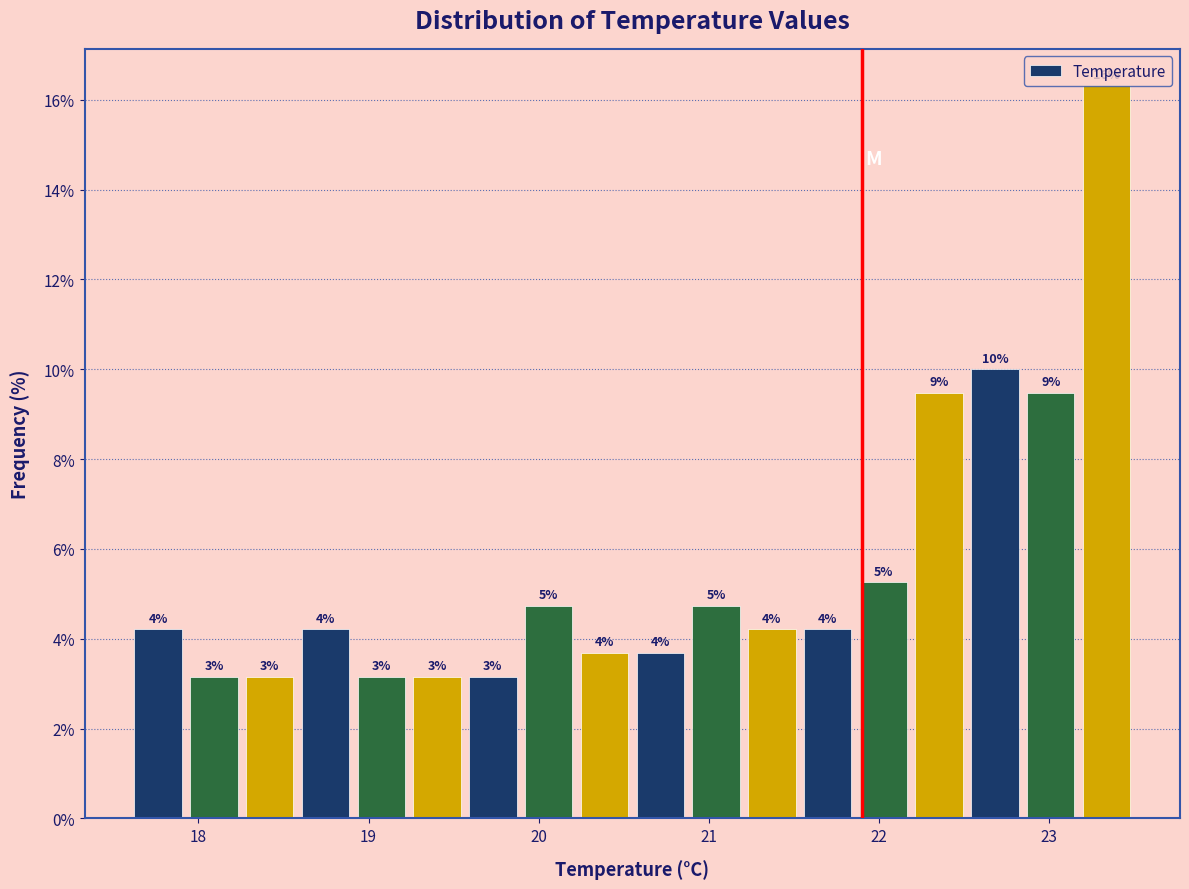

Around what value on the x-axis is the tallest bar? Give the approximate position of its centre, as read against the axis.

23.3